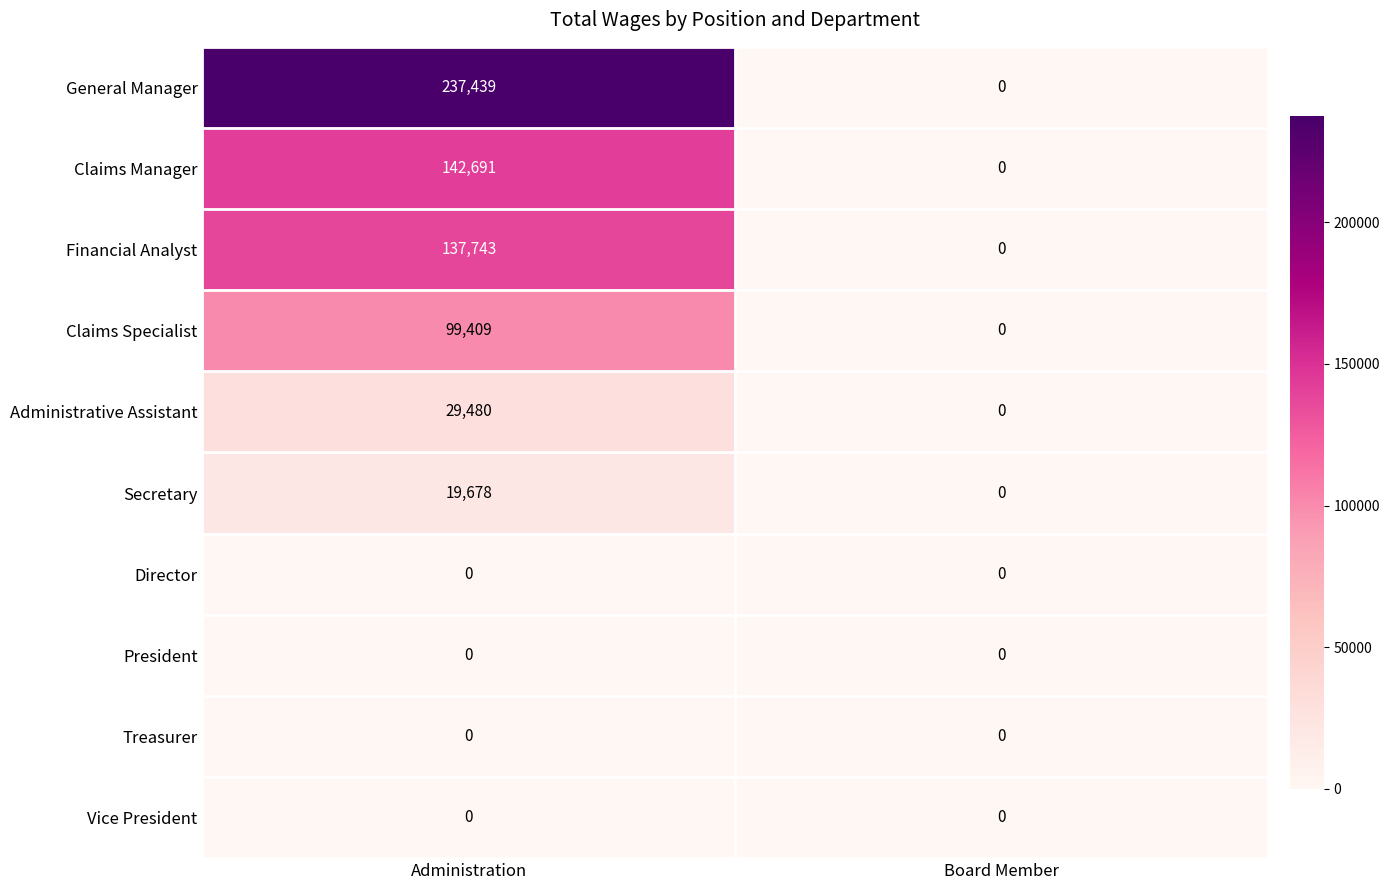

Rank the categories by Administrative Assistant value from highest to lowest.

Administration, Board Member